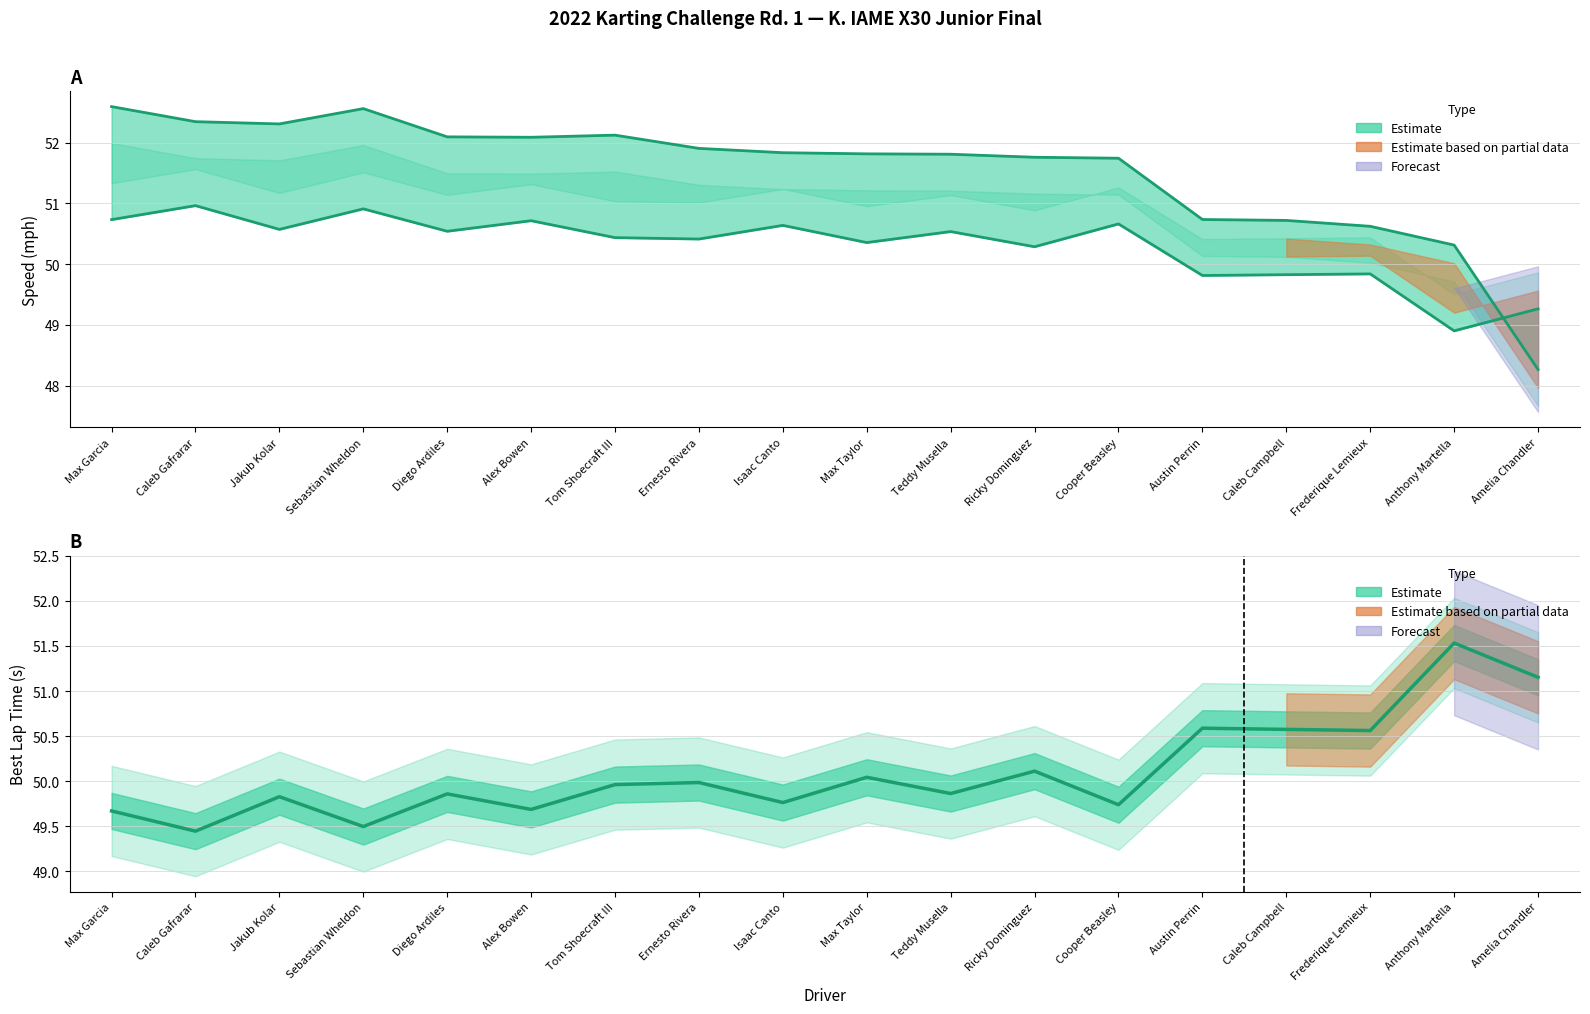

How many interior local valleys does the Total Time series have?

2